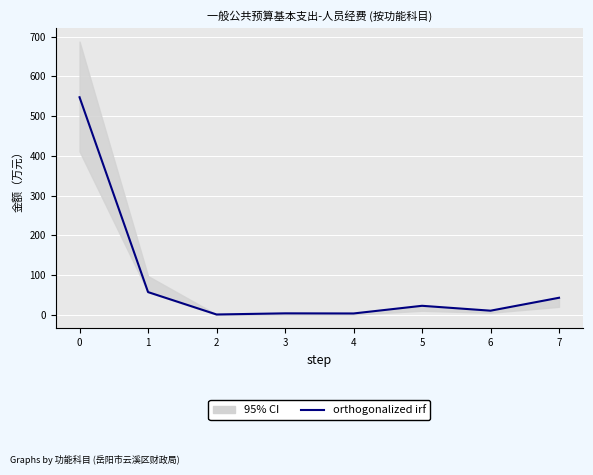

The chart shows a value of 28.3 at 7. True or false?

False